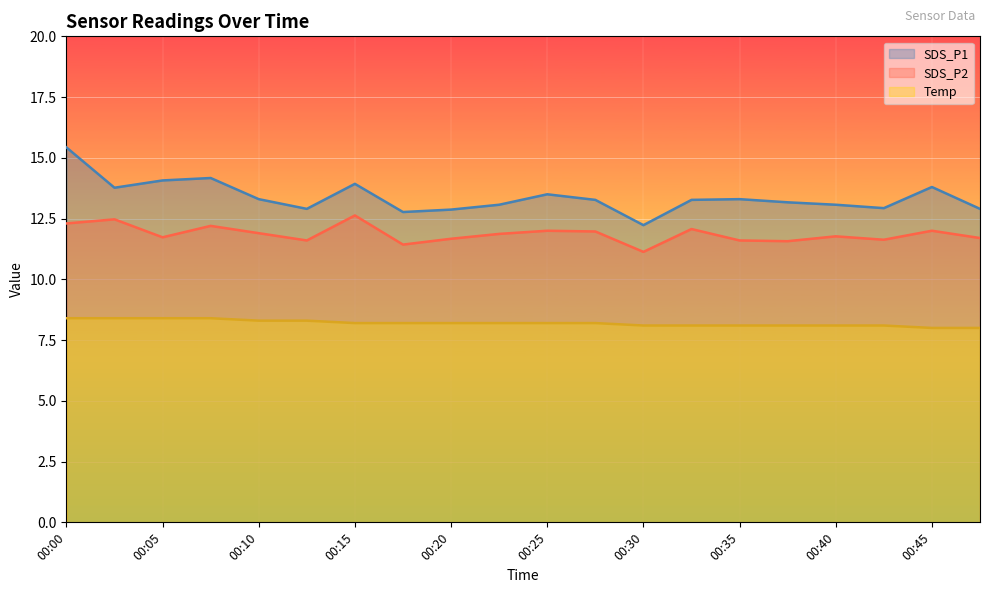

What are all the series names shown in the legend?

SDS_P1, SDS_P2, Temp